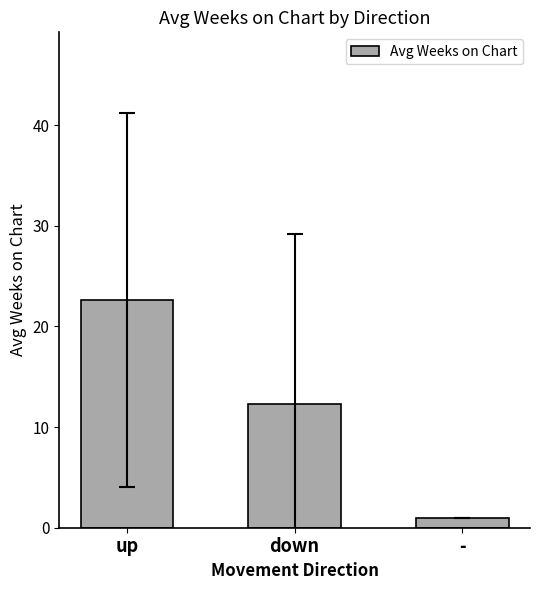

Is it true that the value at up is 22.6?

True